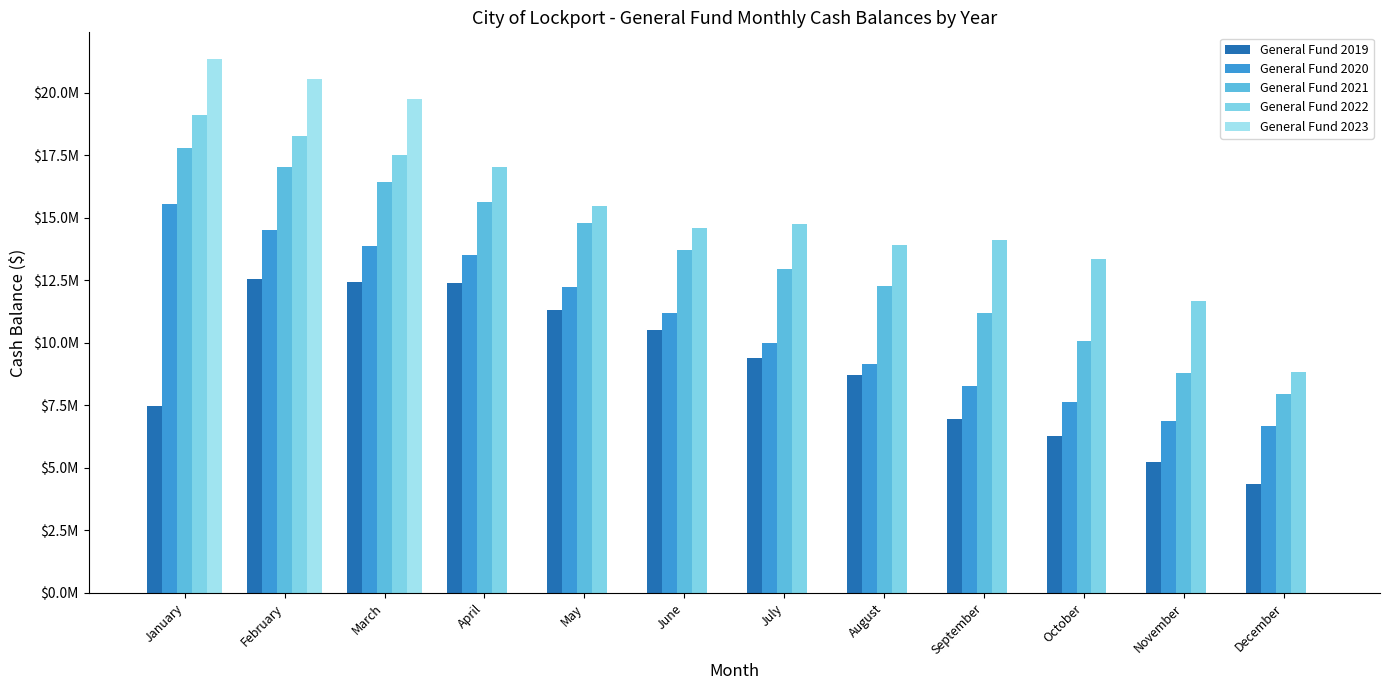

Reading right to left, list all the values displayed in this chart.

General Fund 2019: 4373616.1	5238105.4	6278030.8	6937384.8	8718196.9	9383100.2	10536564.0	11332143.6	12415323.0	12430768.8	12556393.2	7485481.0
General Fund 2020: 6664360.1	6880160.1	7651250.2	8283230.4	9146605.8	9993469.2	11213429.3	12231280.6	13536257.5	13857751.8	14533969.2	15546524.5
General Fund 2021: 7965415.7	8796873.7	10060279.4	11205446.1	12280164.7	12970811.6	13712318.3	14777530.6	15623344.7	16456090.7	17027878.6	17798045.4
General Fund 2022: 8834272.0	11686649.0	13362187.0	14116268.0	13911439.0	14767718.7	14601182.2	15467351.9	17042301.1	17520903.0	18263780.1	19098115.9
General Fund 2023: 0.0	0.0	0.0	0.0	0.0	0.0	0.0	0.0	0.0	19740291.7	20570789.2	21355669.0